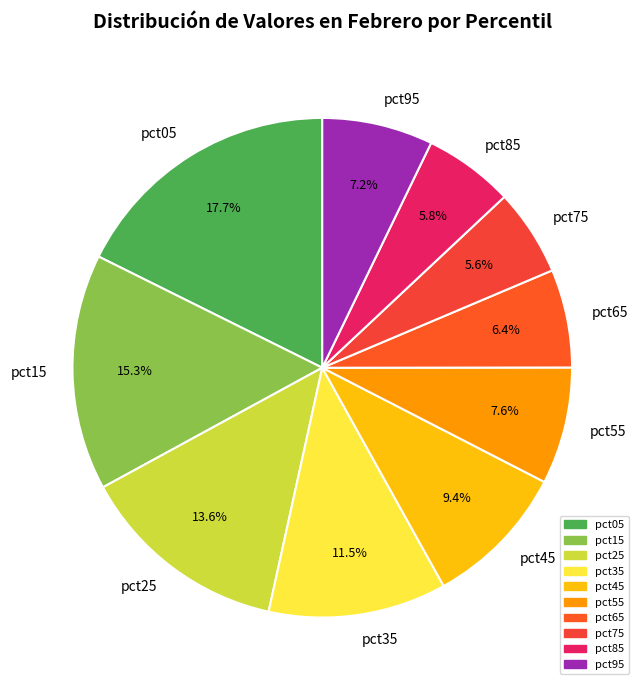

How many segments does this pie chart have?

10